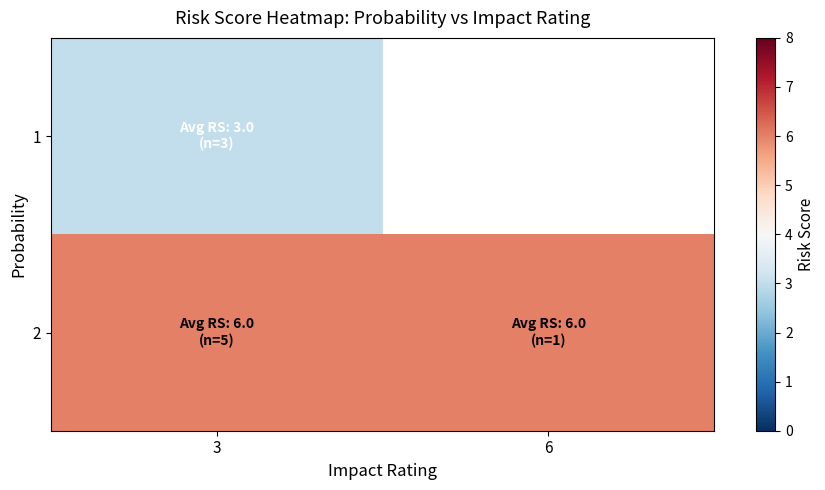

List the series in order of their peak value, lowest first.

1, 2